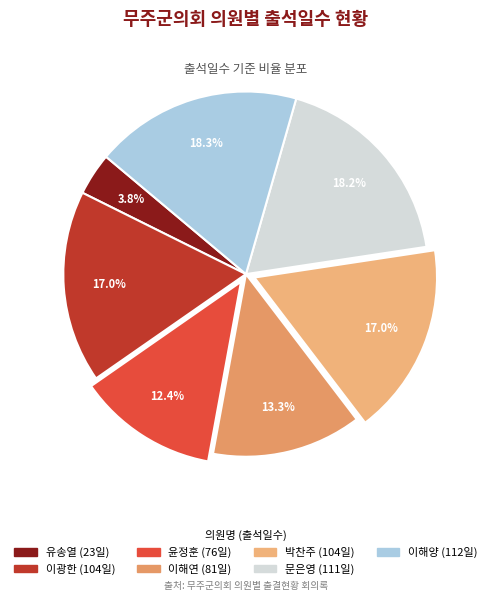

To the nearest percent, what portion does 문은영 represent?

18%